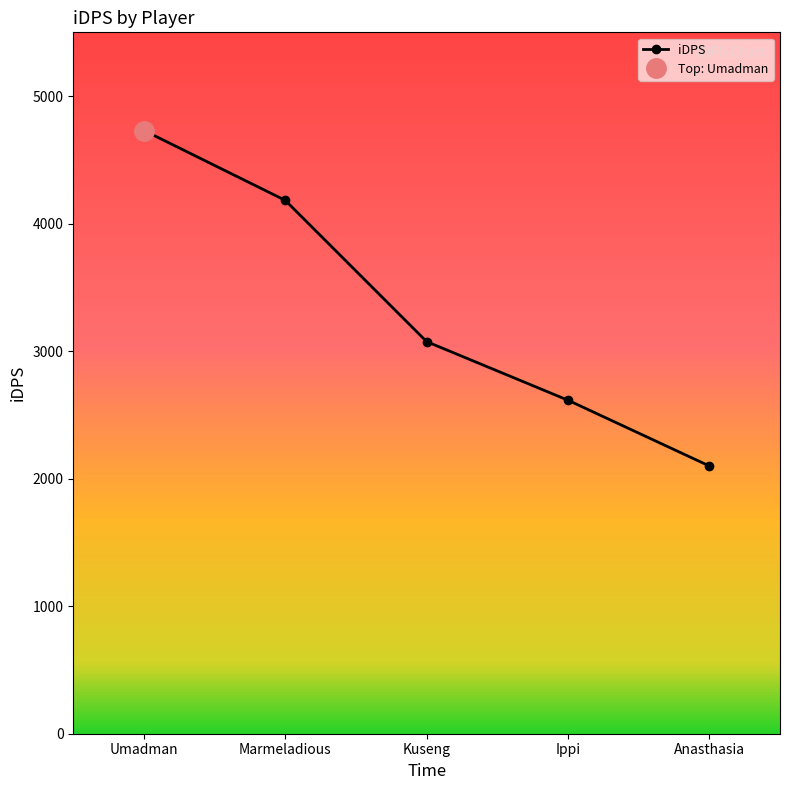

What is the value of the 4th point from the left?

2615.2